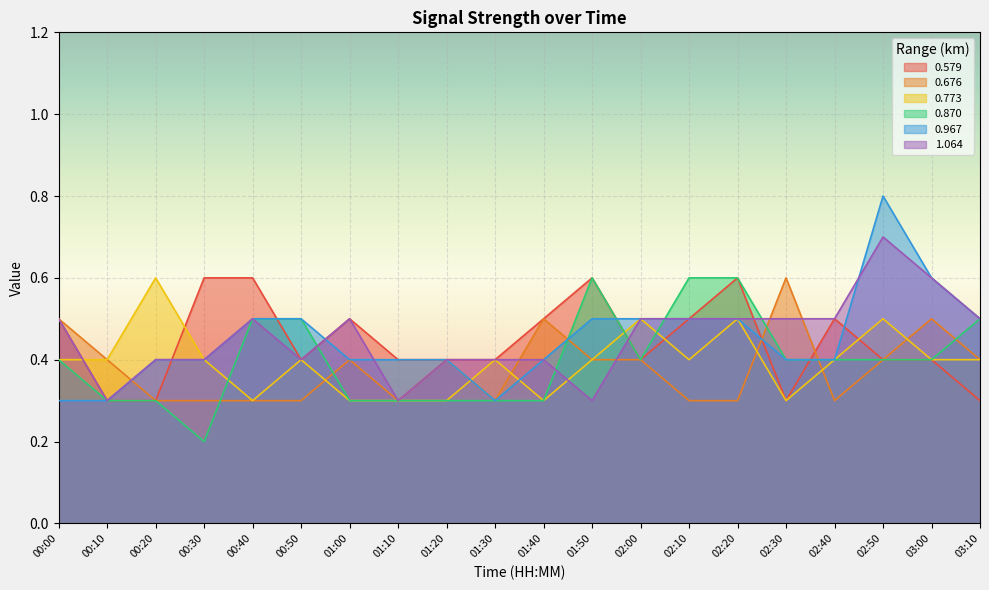

What is the difference between the 0.870 values at 01:10 and 00:50?

0.2